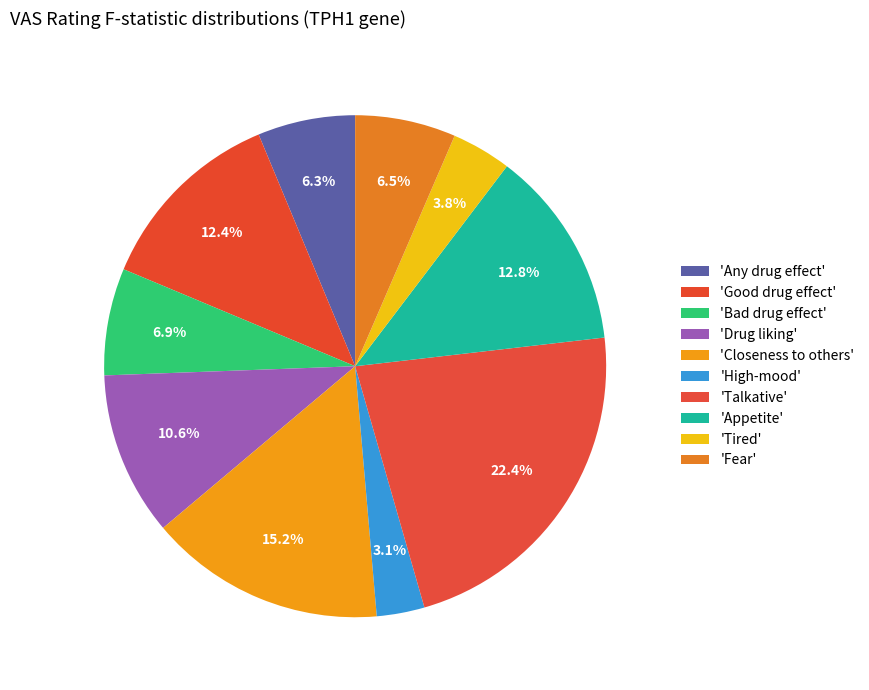

How many slices are in this pie chart?

10